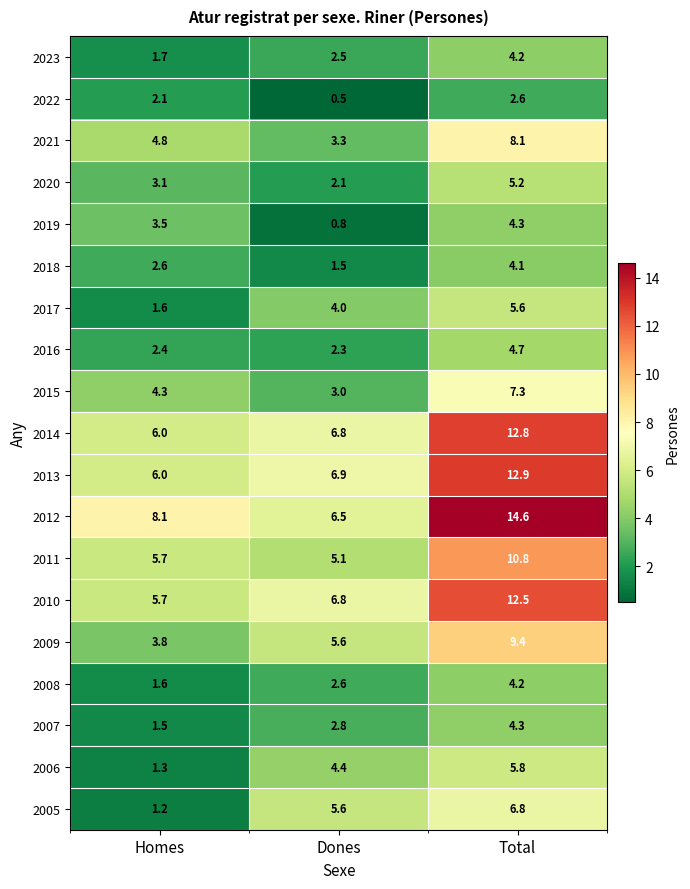

Where does the 2015 series first go above 4?

Homes